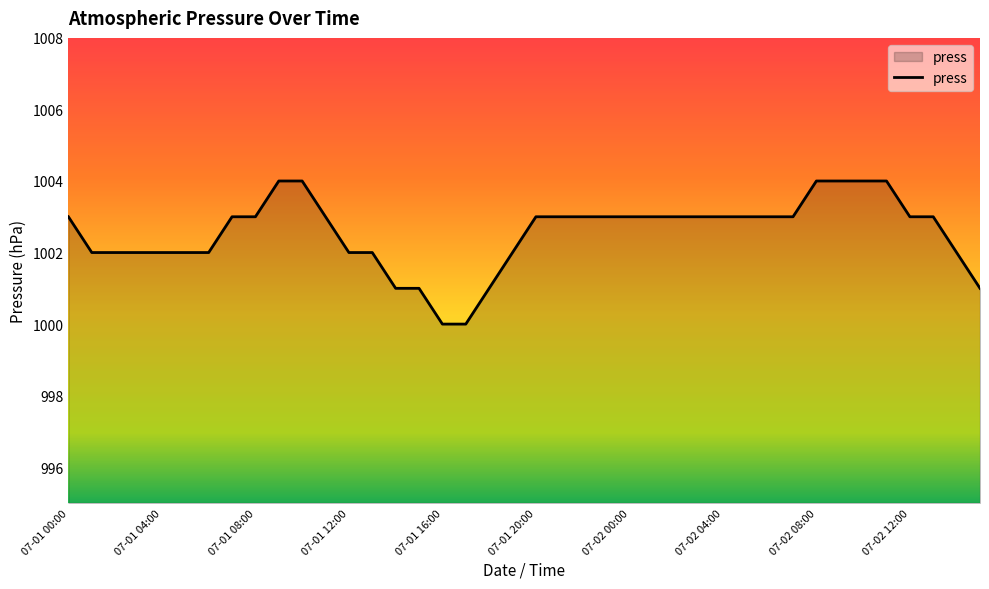

What is the maximum value shown in the chart?

1004